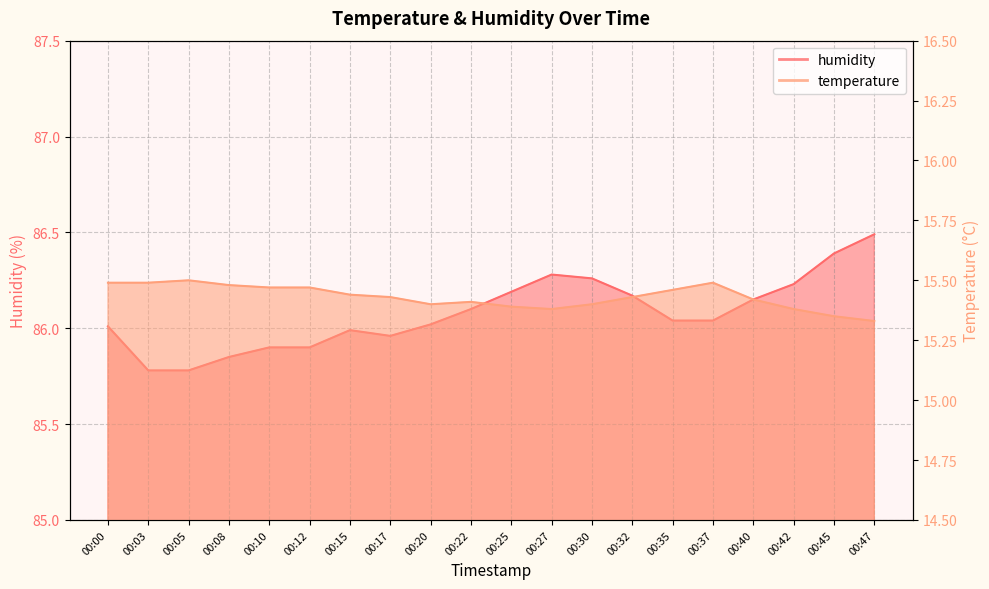

What is the spread (max minus min) of values at 00:12?

70.4